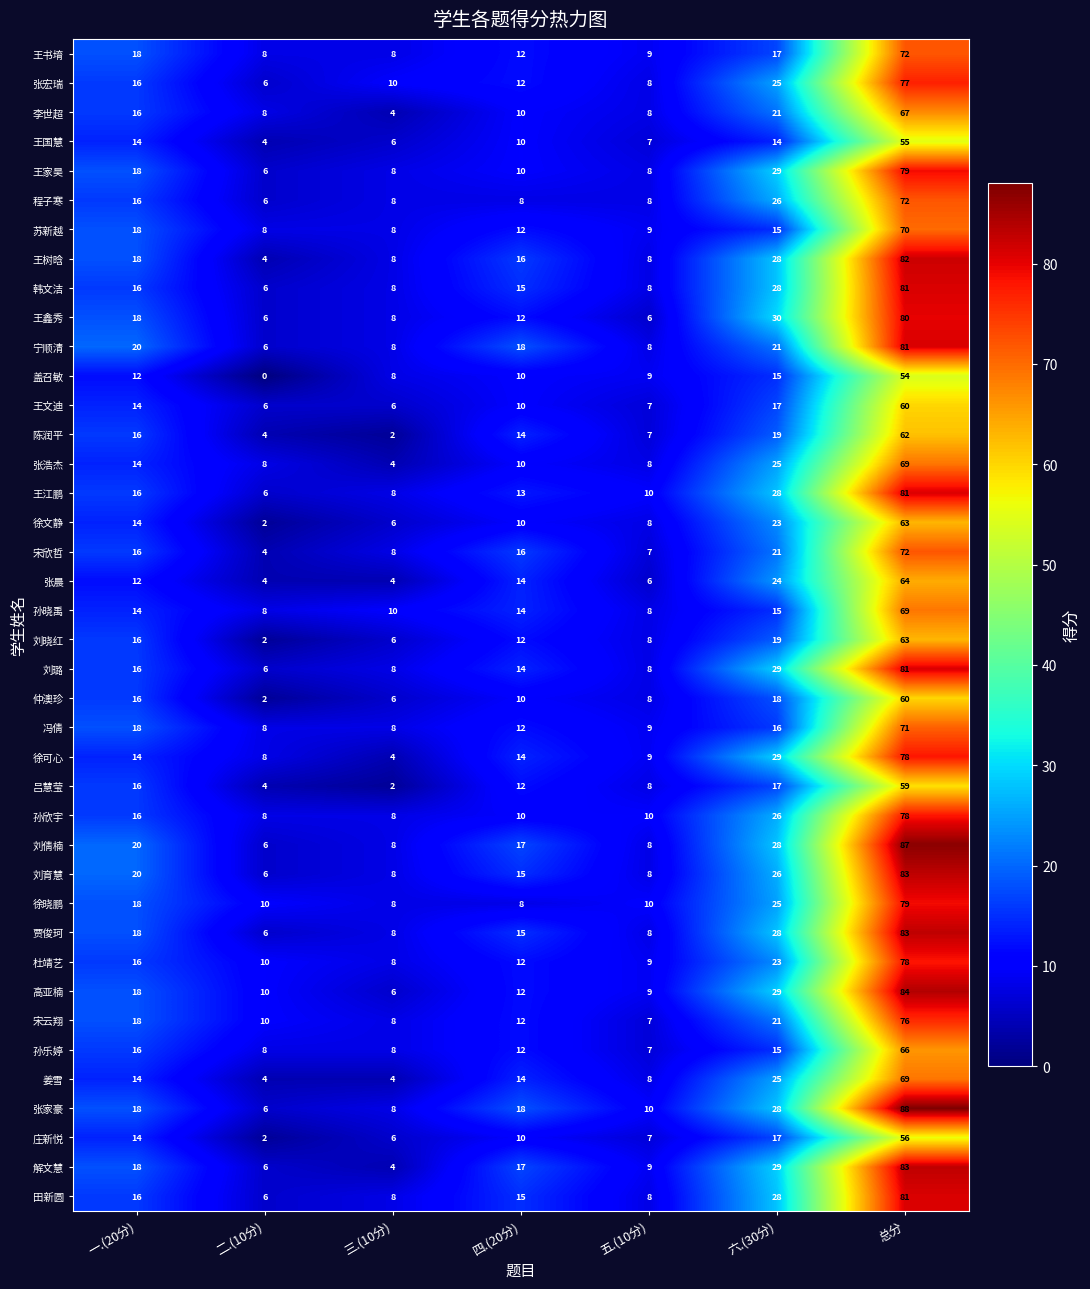

Between 二.(10分) and 总分, which series saw the biggest shift?

张家豪